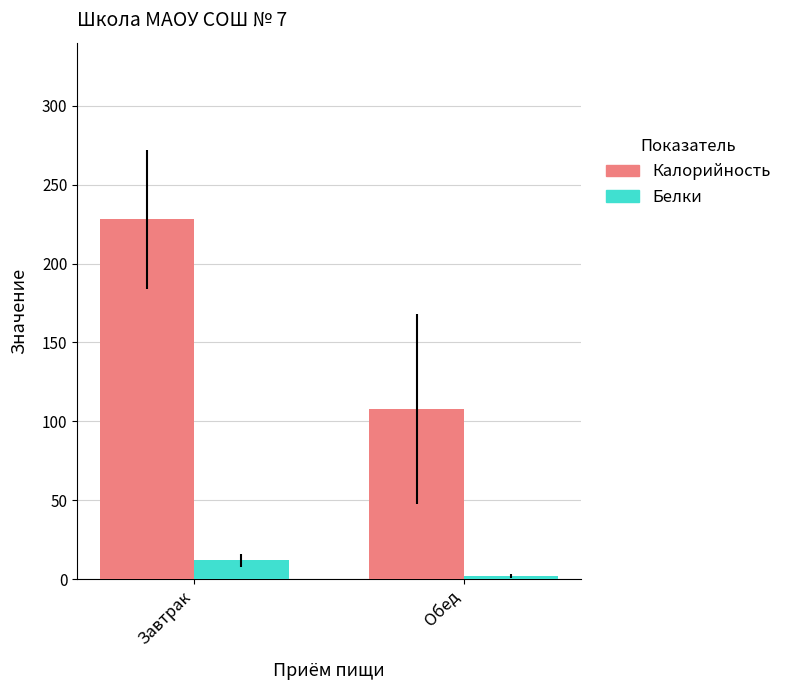

Which series changed the most between Завтрак and Обед?

Калорийность